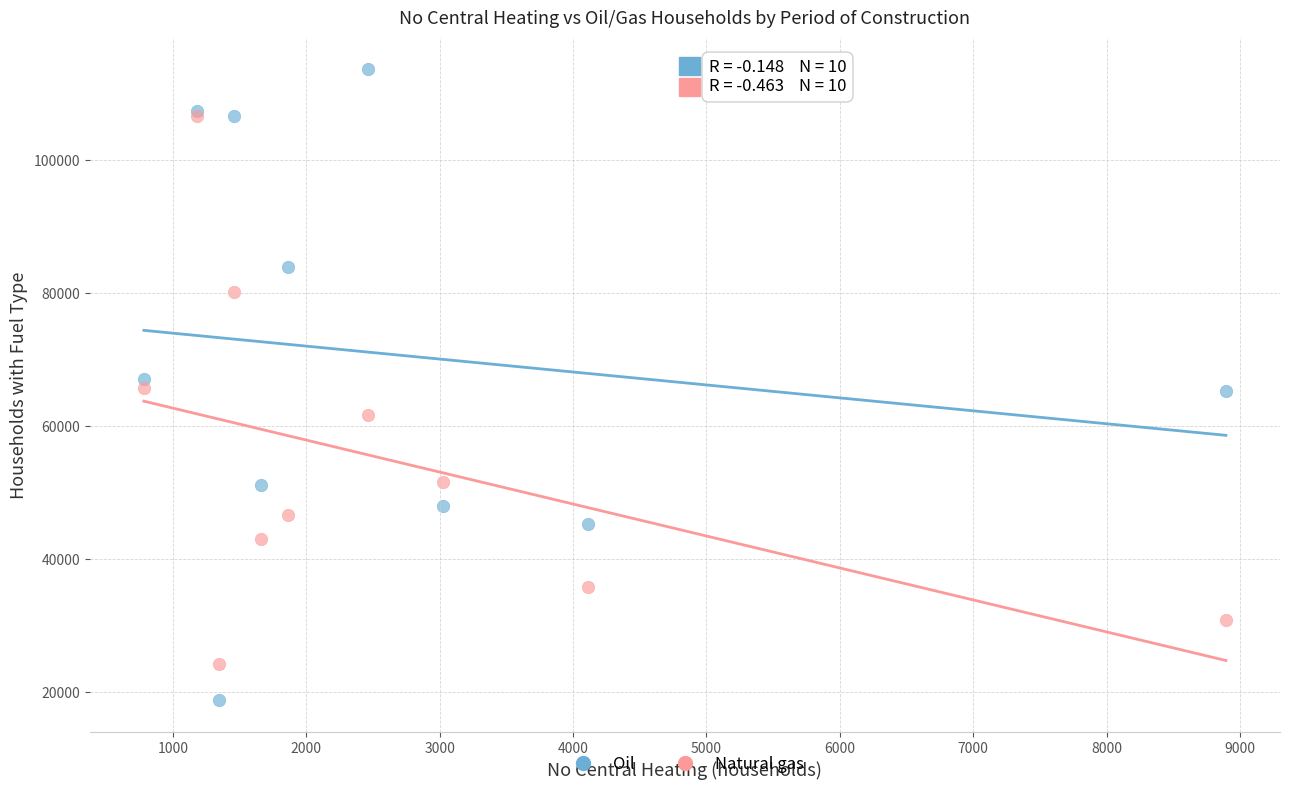

What are all the series names shown in the legend?

Oil, Natural gas